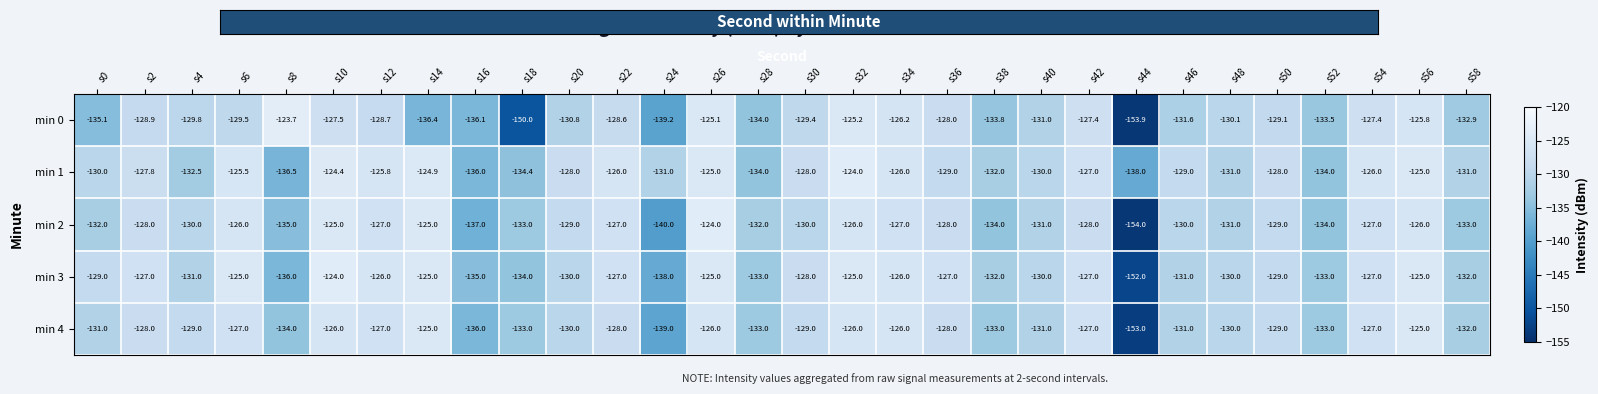

Which series has the largest total across all categories?

min 1